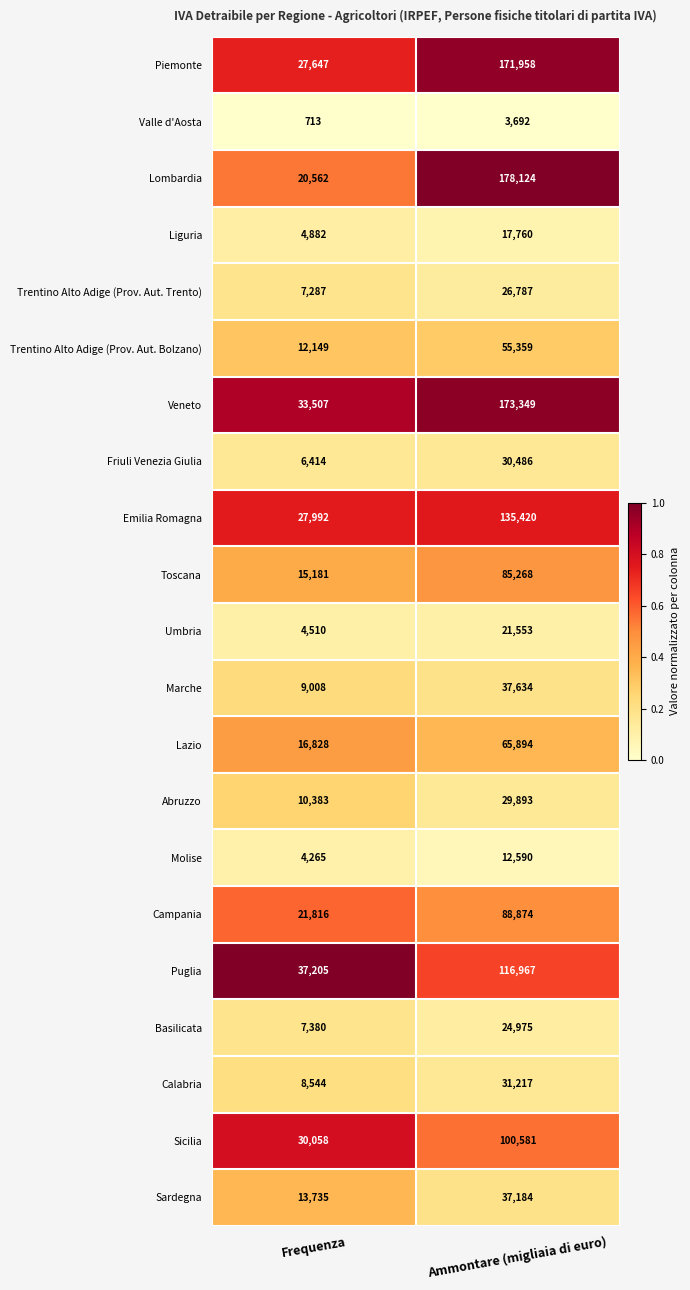

What is the difference between the maximum and minimum values in the Veneto series?

139842